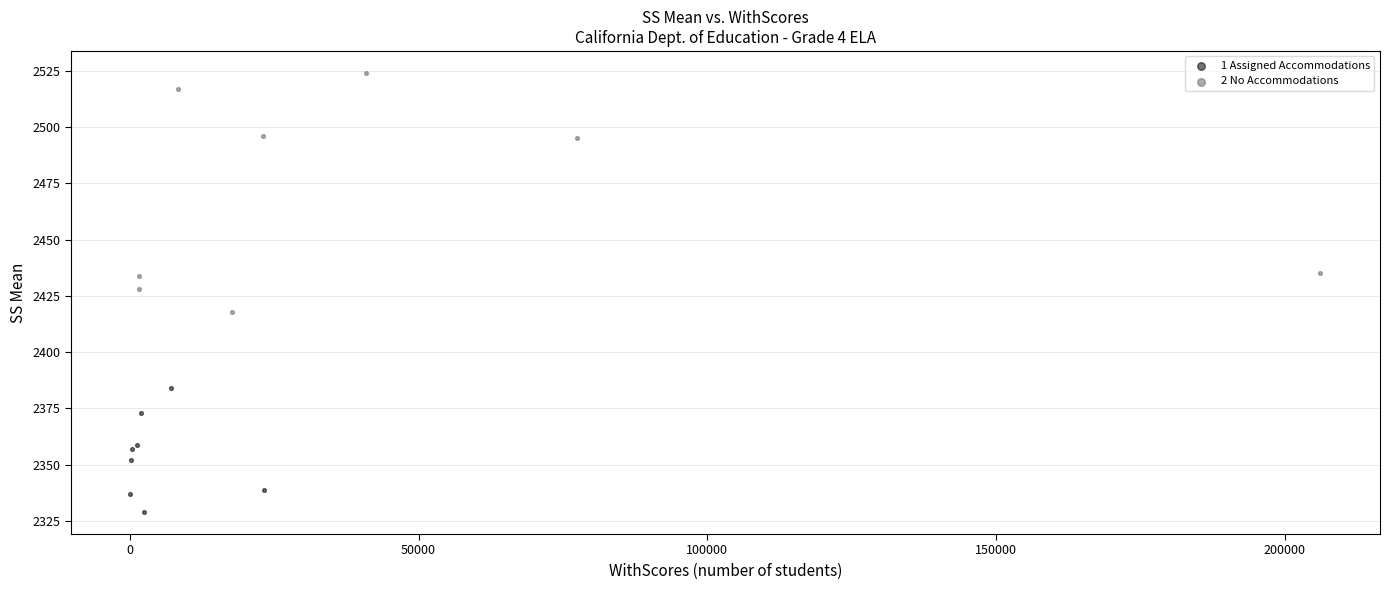

Which series has the widest spread of Y values?

2 No Accommodations